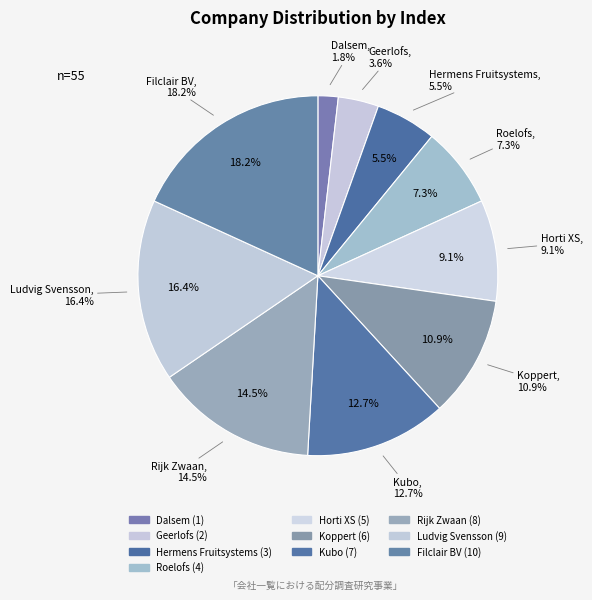

Between Filclair BV and Hermens Fruitsystems, which is larger?

Filclair BV